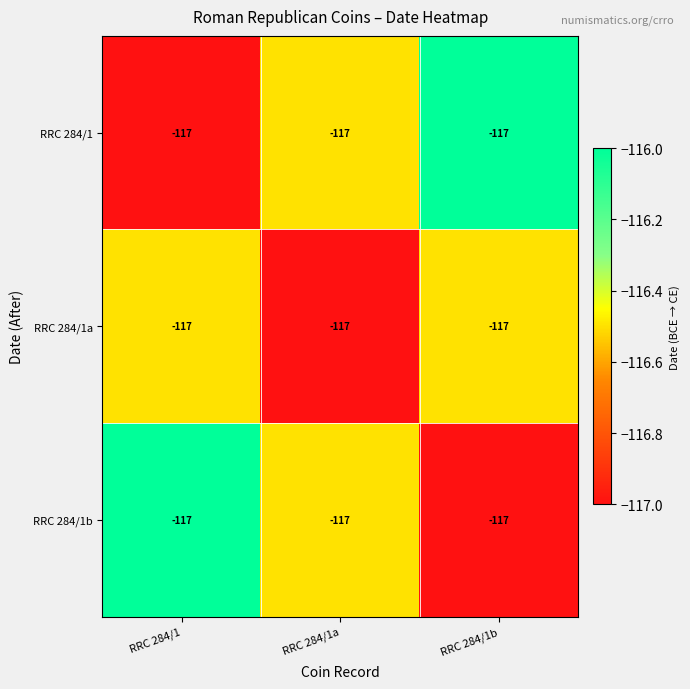

Count the RRC 284/1b values in the range -117 to -116.

3